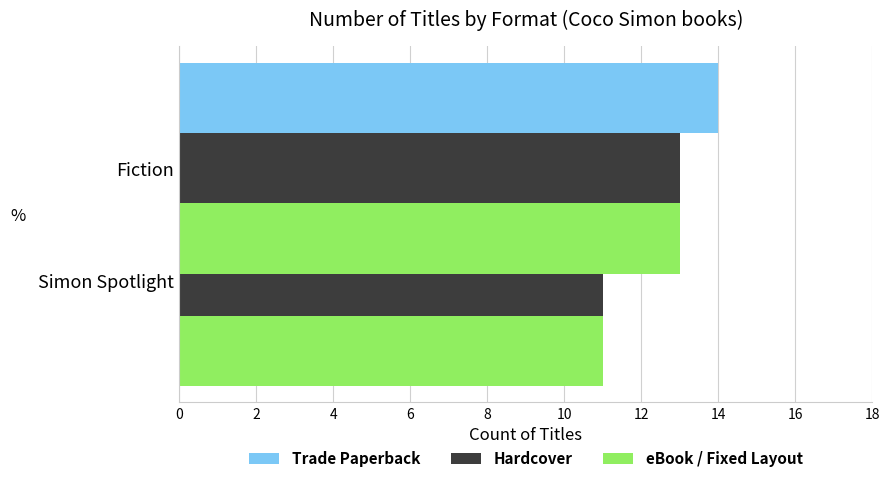

Is the value of eBook / Fixed Layout at 2 greater than the value of Hardcover at 2?

No